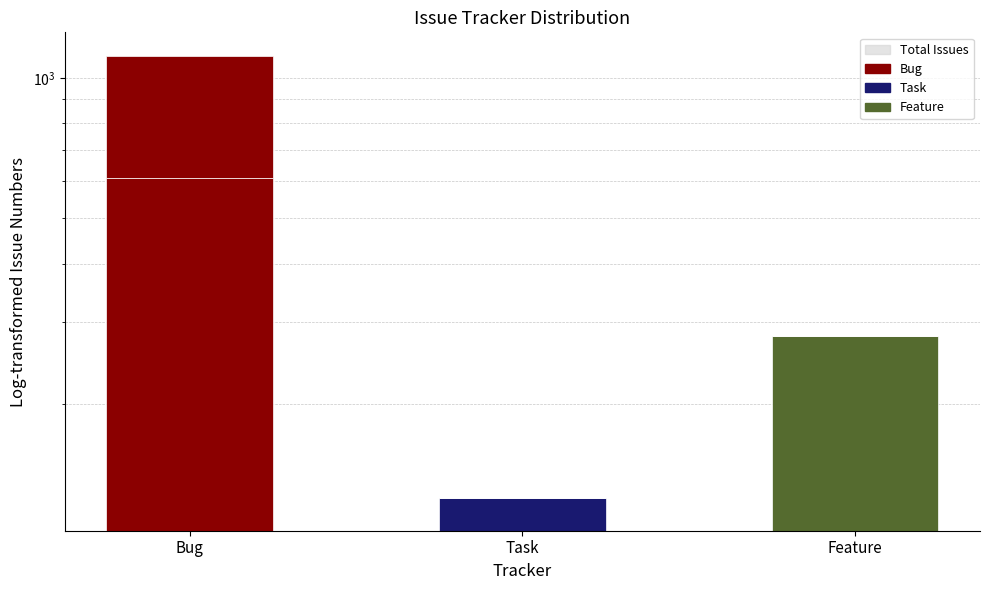

Reading right to left, transcribe all the data shown in this chart.

Issue slot 1: Feature=280	Task=126	Bug=107
Total Issues: Feature=280	Task=126	Bug=1114